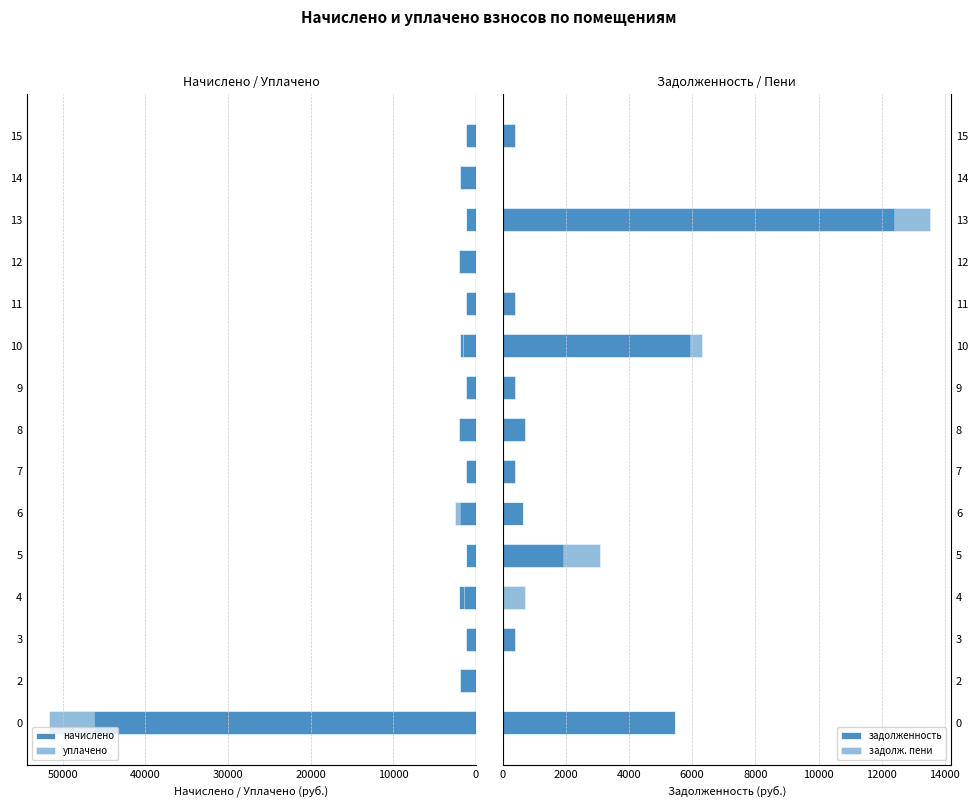

How many values in the начислено series are below 1898?

7